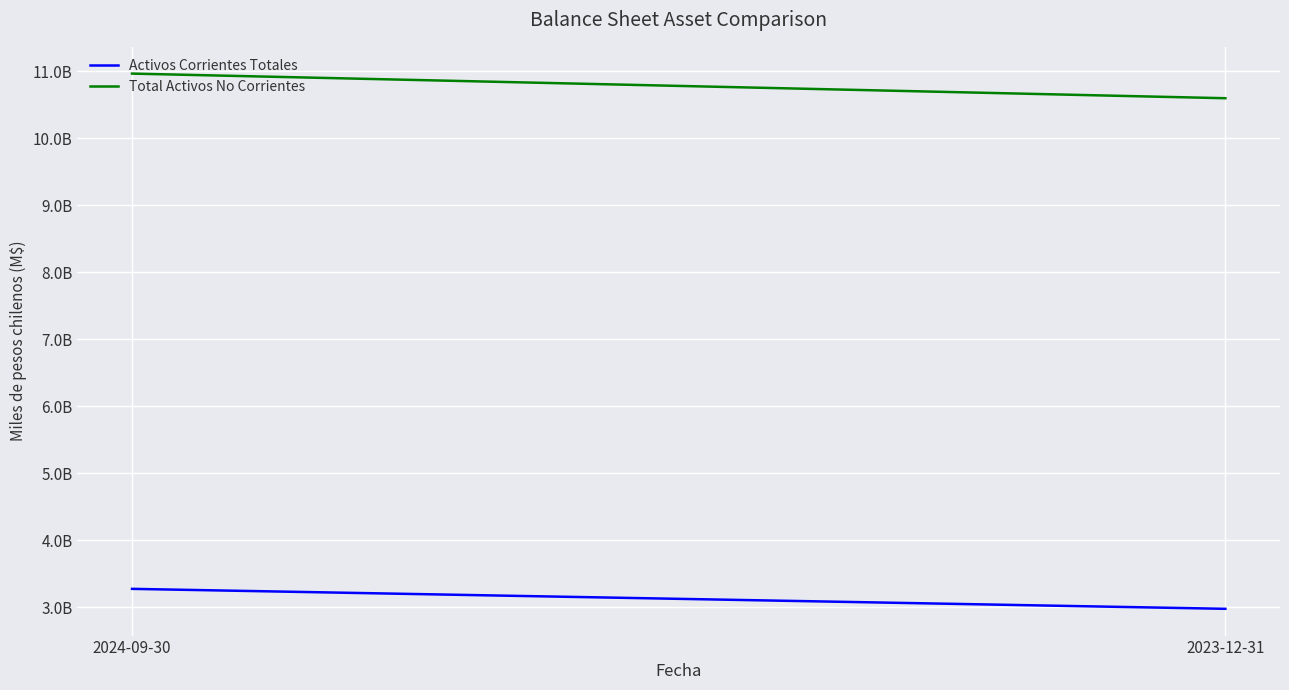

Read the Activos Corrientes Totales value at 2024-09-30, to the nearest 50.

3274240700